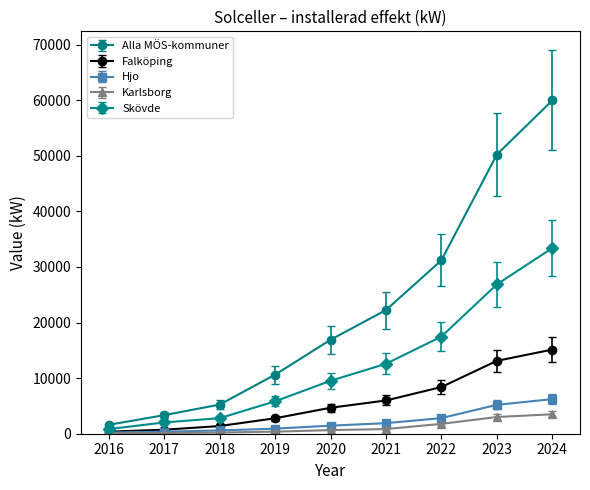

Is it true that Skövde equals 2800 at 2018?

True